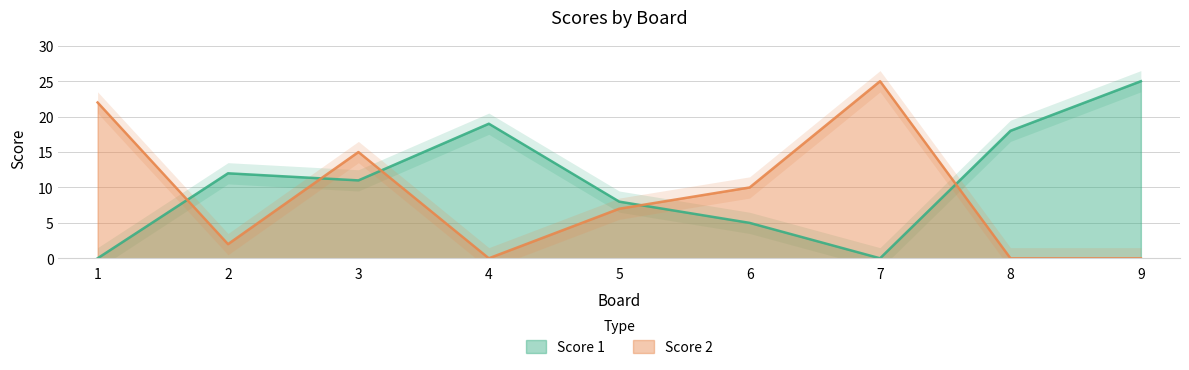

What is the sum of all Score 2 values?

81